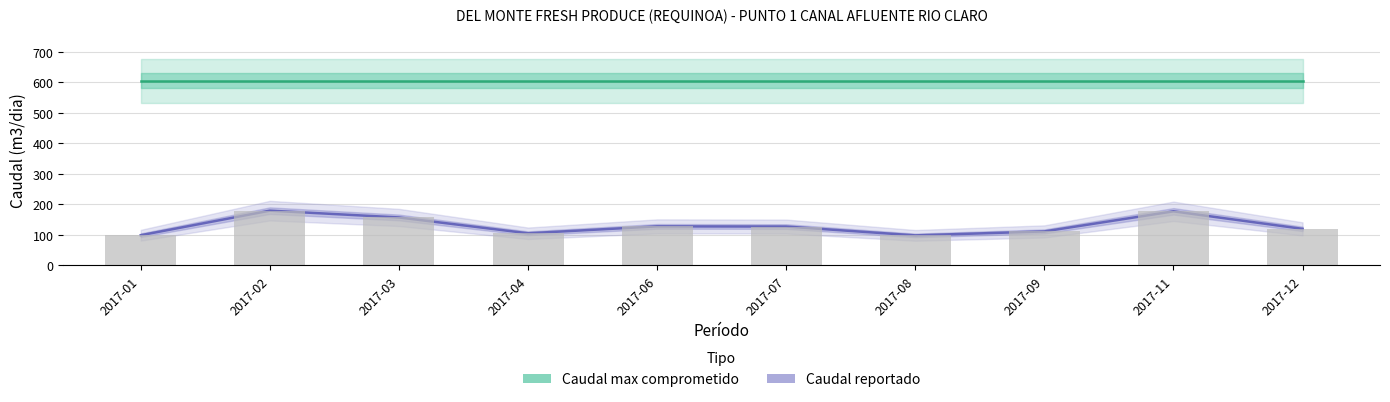

At which category is the sum across all series the highest?

2017-02